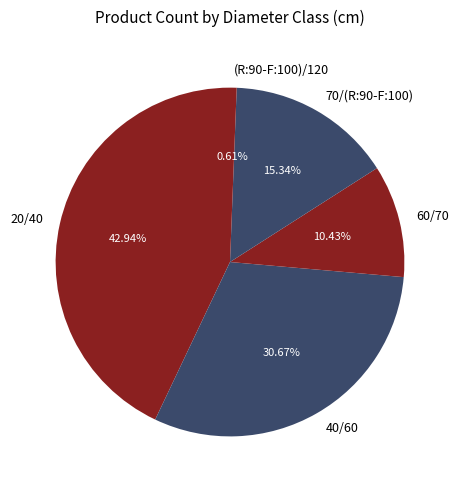

True or false: 20/40 accounts for 43% of the total.

True